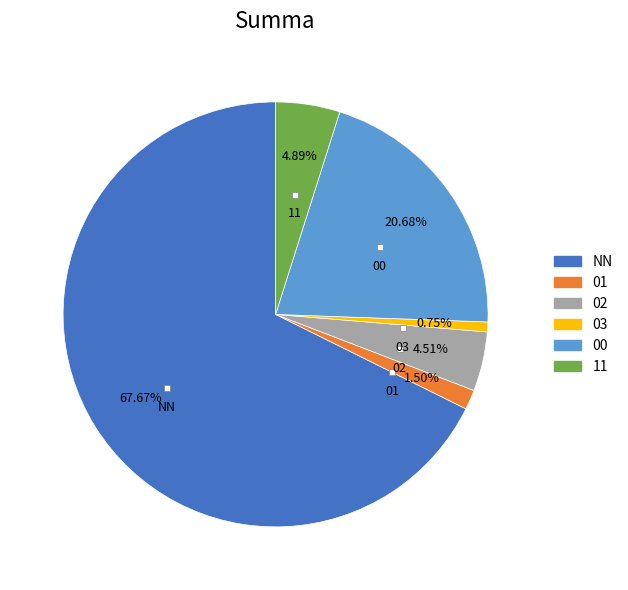

Is the sum of 00 and NN greater than half?

Yes